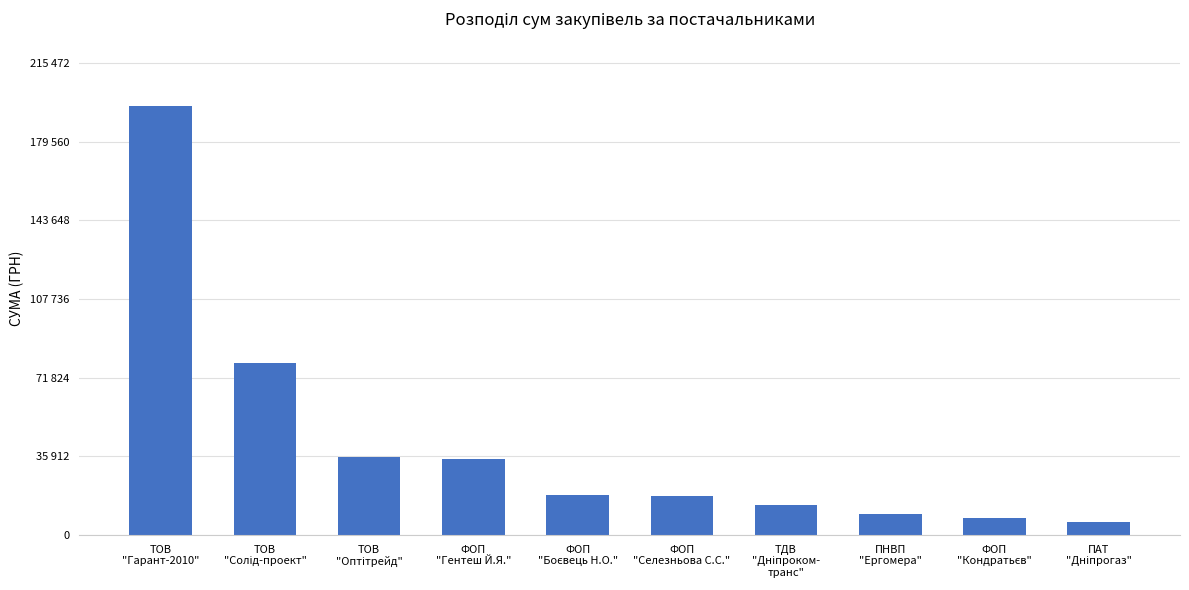

What is the sum of the values at ФОП
"Боєвець Н.О." and ФОП
"Кондратьєв"?

25759.0